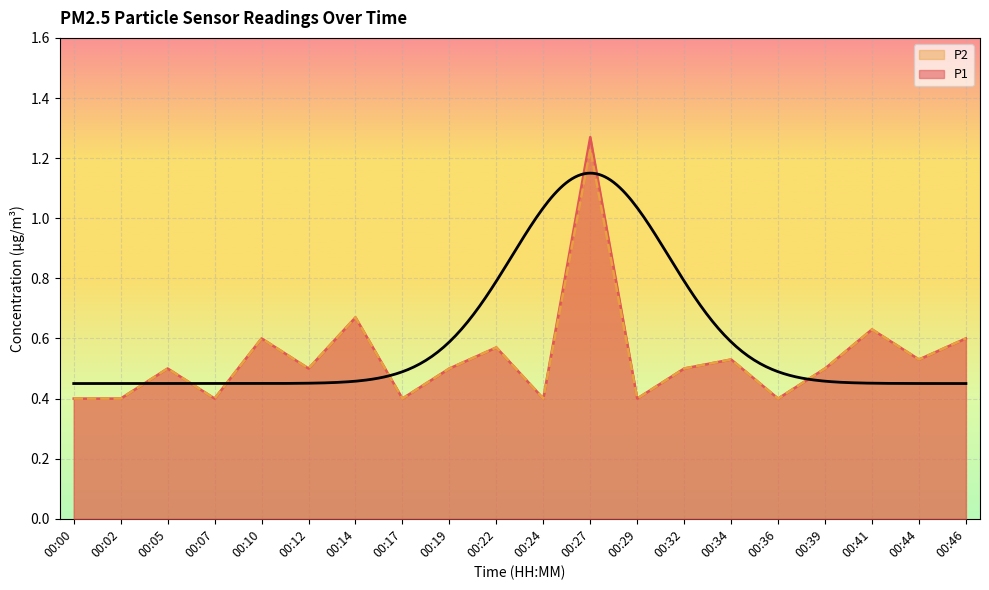

What is the average value of the P1 series?

0.5